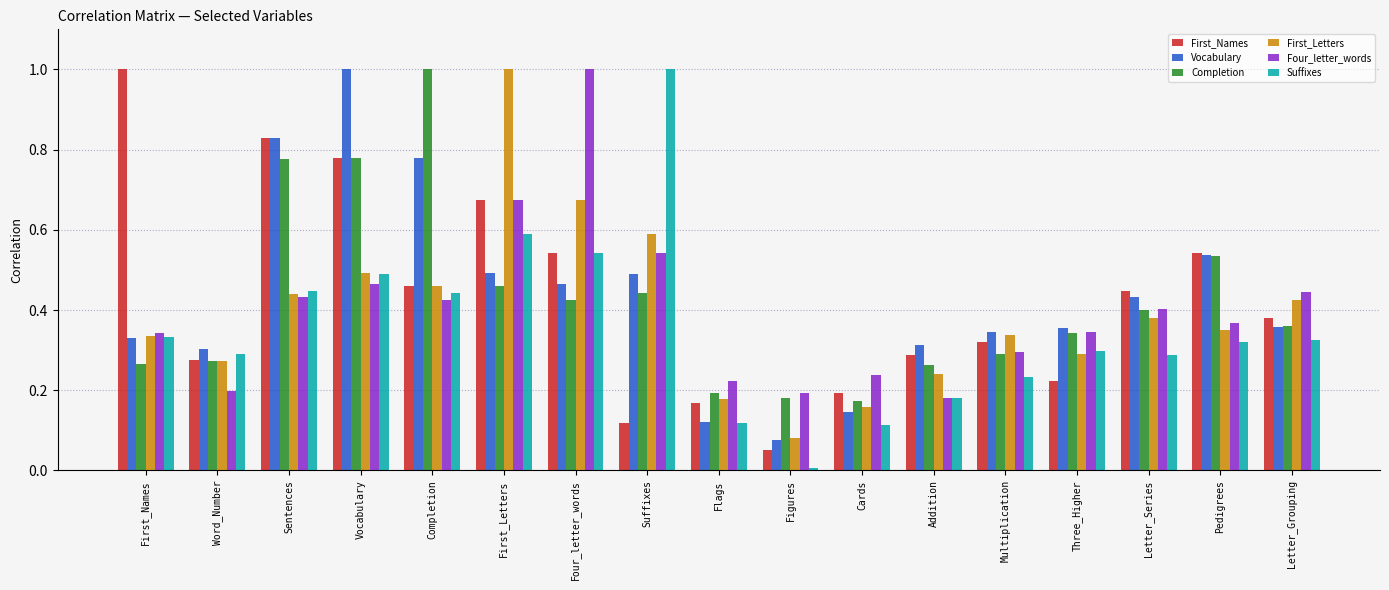

Which series has the largest range (max minus min)?

Suffixes